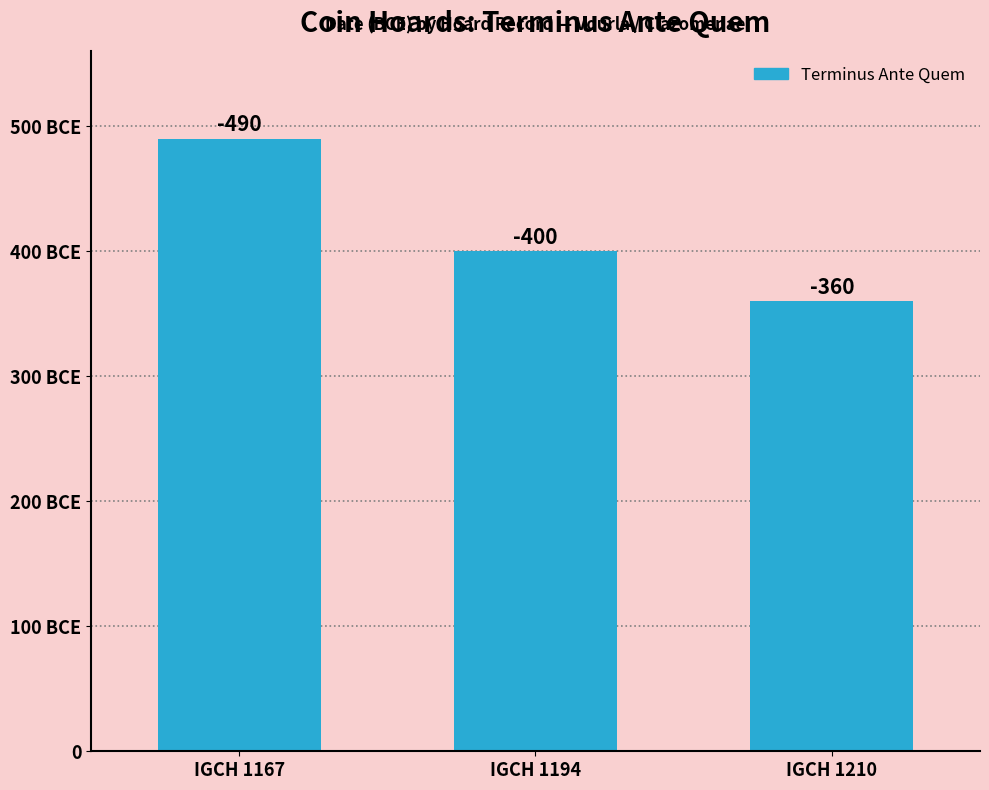

Are the bars horizontal?

No